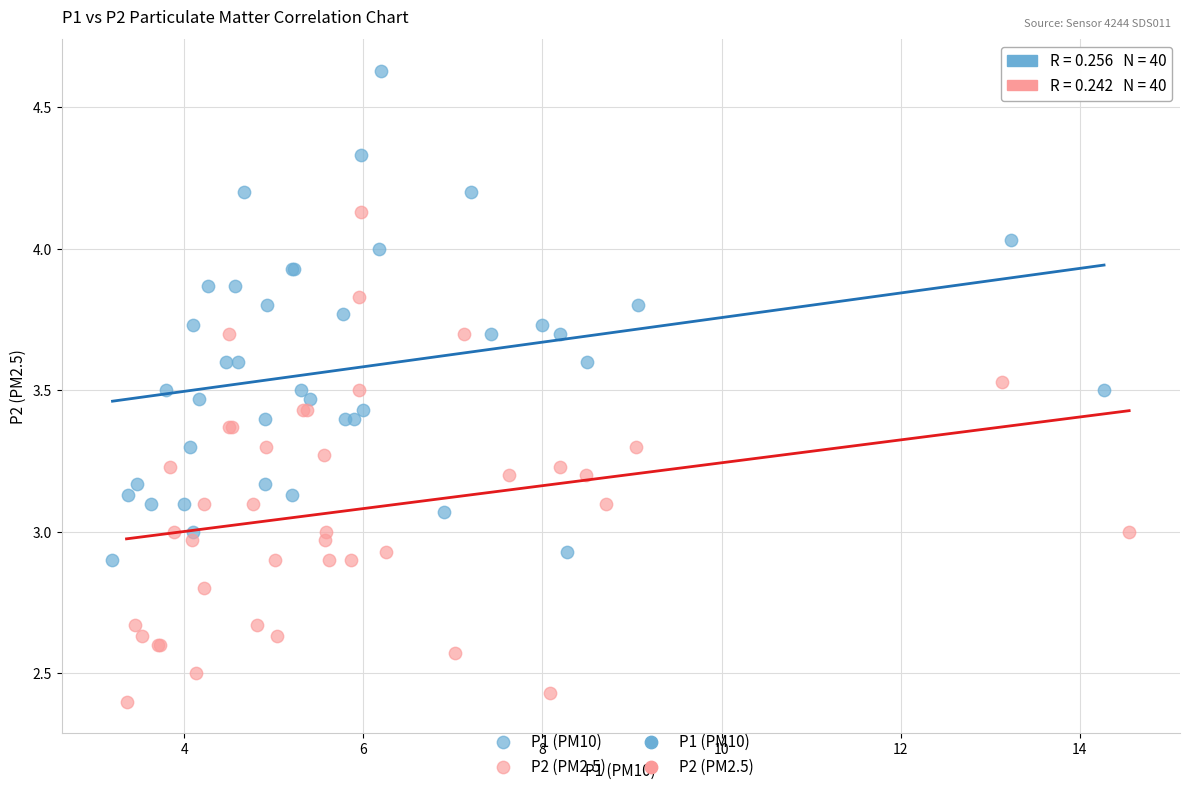

Which series contains the lowest Y value?

P2 (PM2.5)